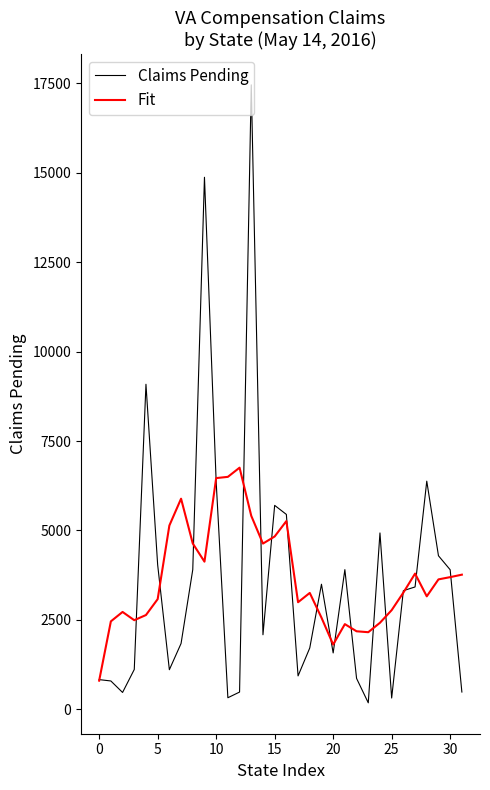

What is the highest value of the Claims Pending series?

17459.0